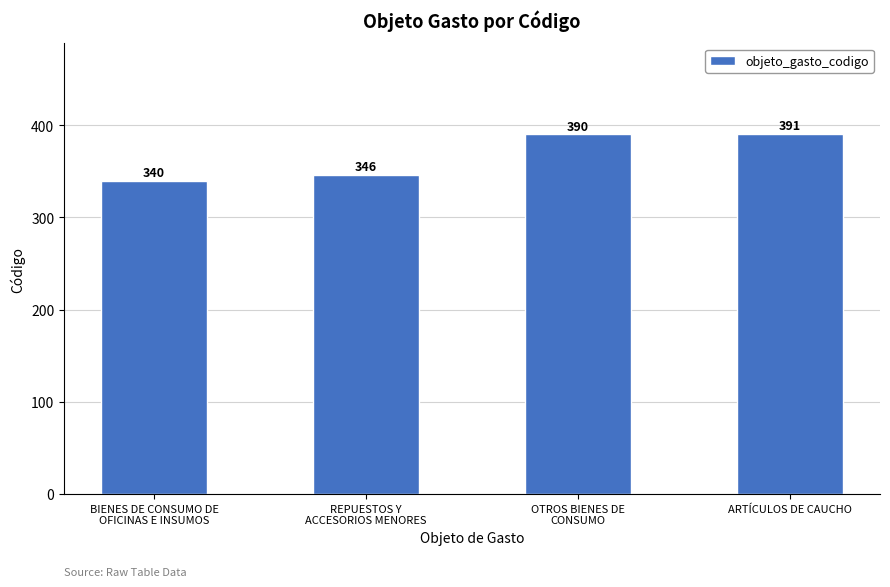

The value at ARTÍCULOS DE CAUCHO is 391. True or false?

True